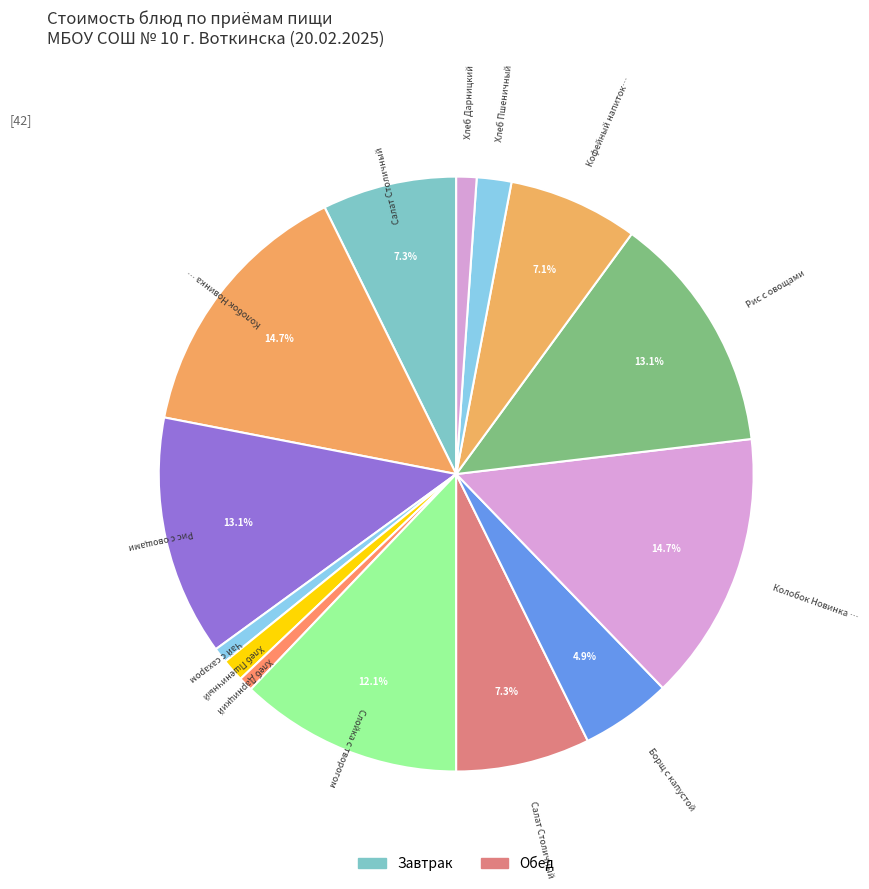

How many segments does this pie chart have?

14